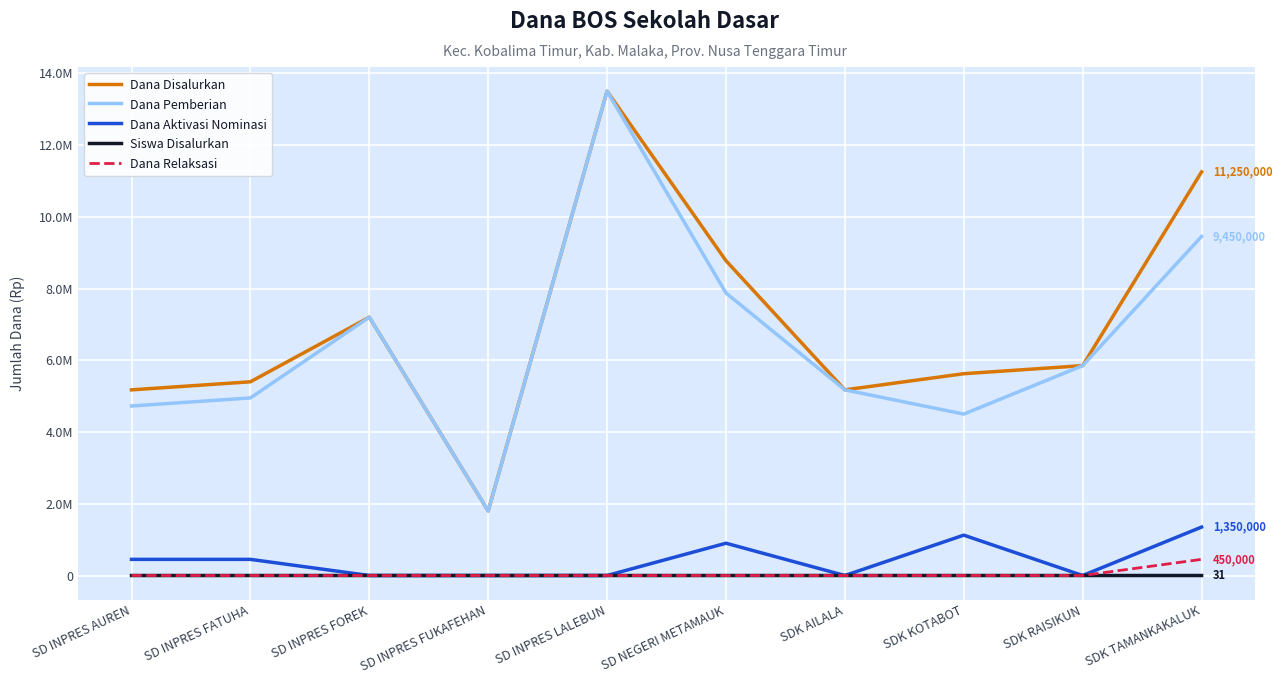

The Dana Aktivasi Nominasi series shows 450000 at SD INPRES FATUHA. True or false?

True